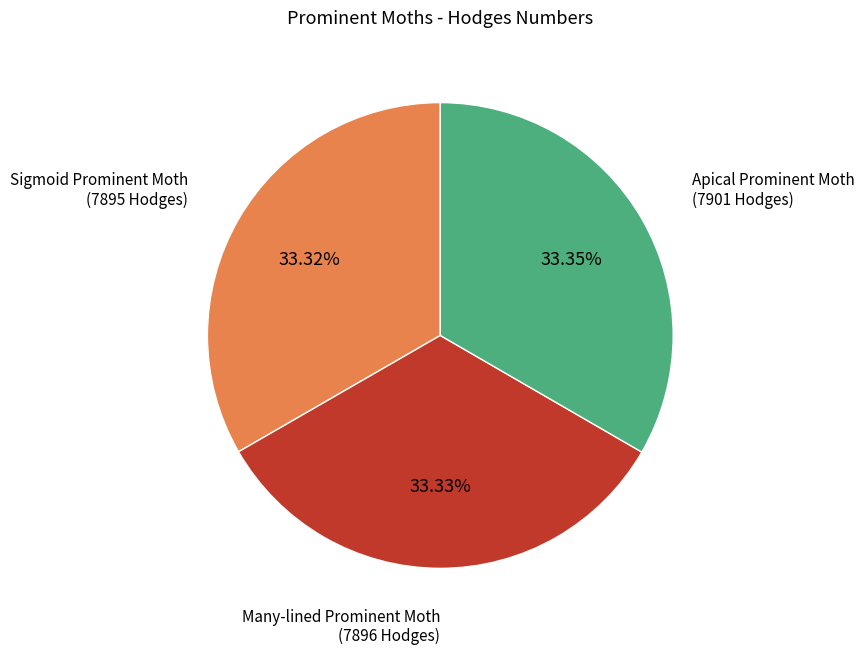

Is there a majority slice in this chart?

No